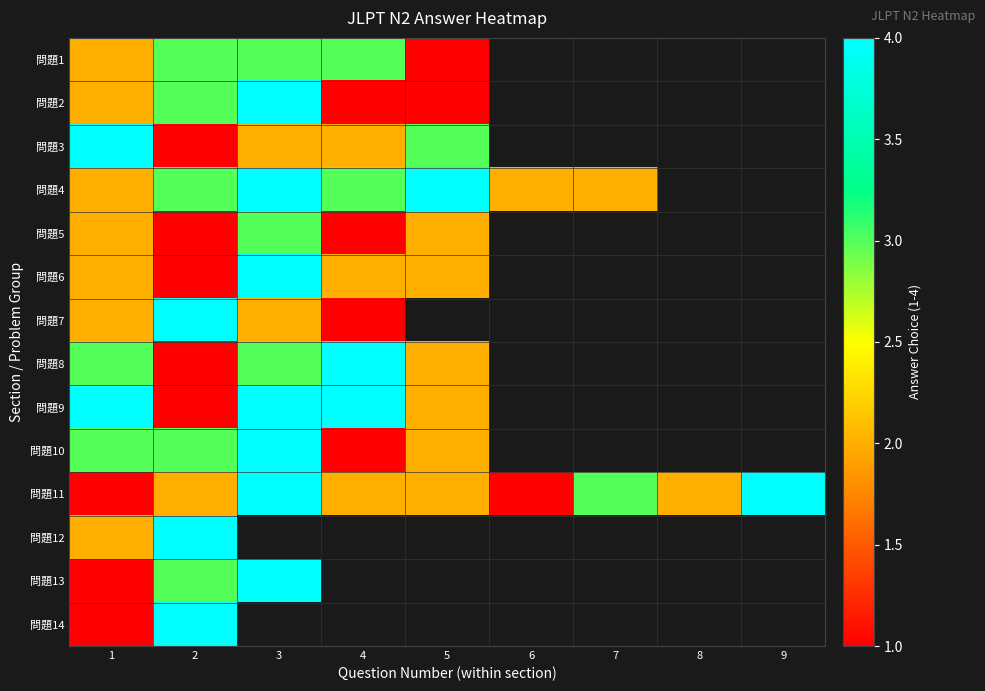

What is the difference between the maximum and minimum values in the 問題4 series?

2.0